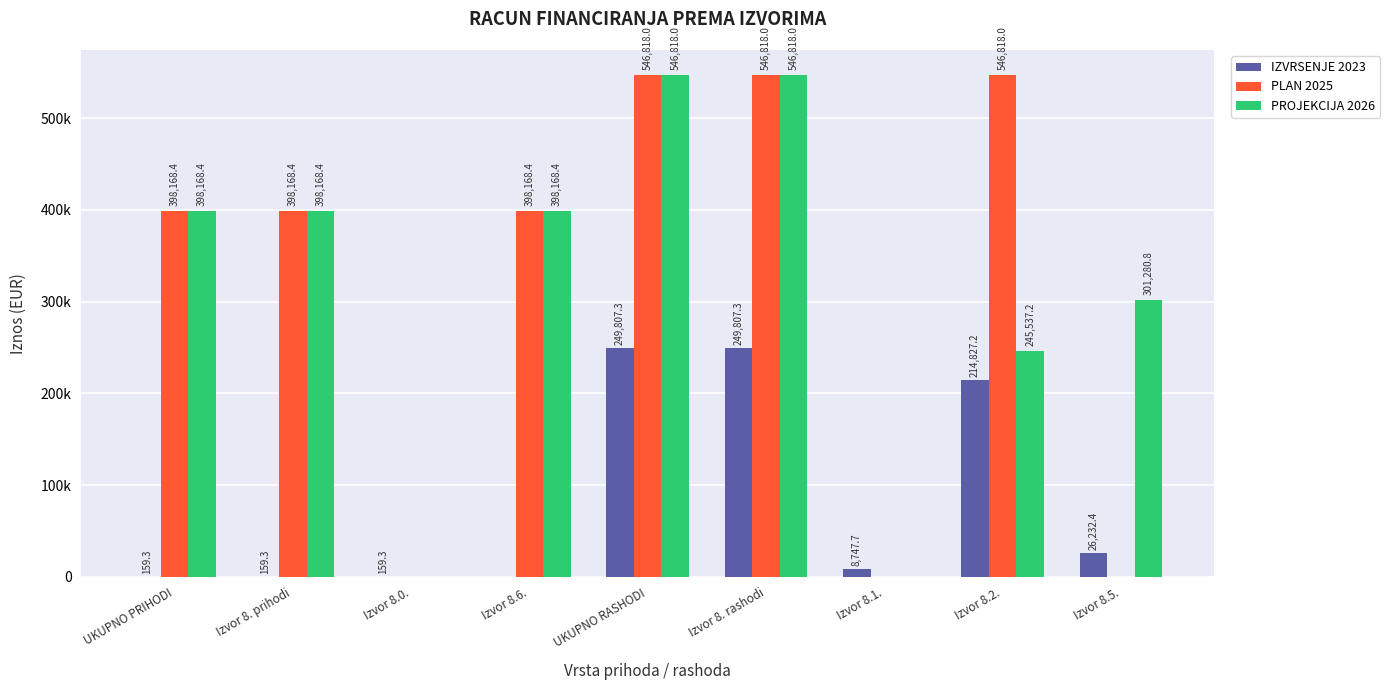

Which has a higher value, Izvor 8.6. or Izvor 8. prihodi?

Izvor 8. prihodi